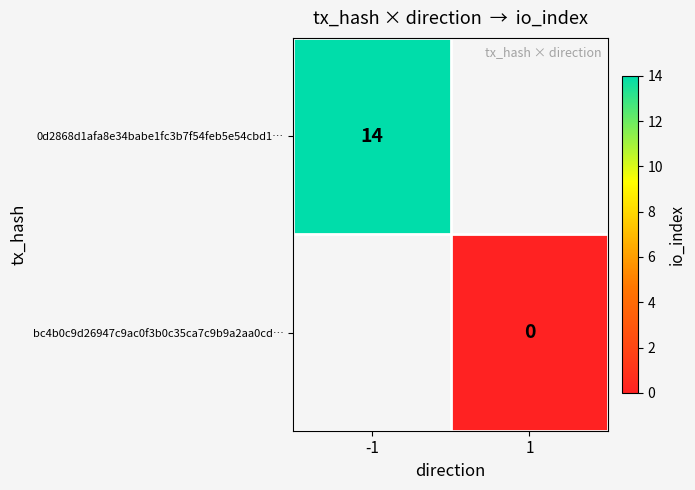

Is it true that 0d2868d1afa8e34babe1fc3b7f54feb5e54cbd1… equals 14 at -1?

True